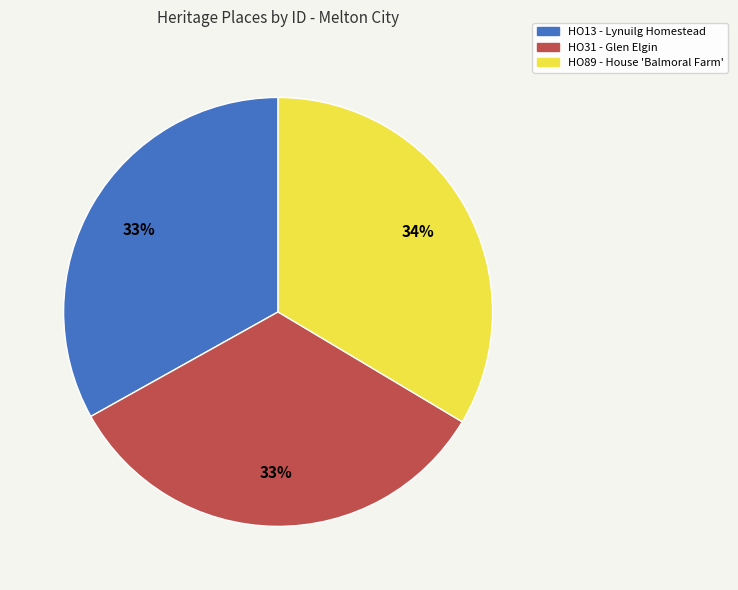

Do HO89 - House 'Balmoral Farm' and HO31 - Glen Elgin together represent more than half of the pie?

Yes